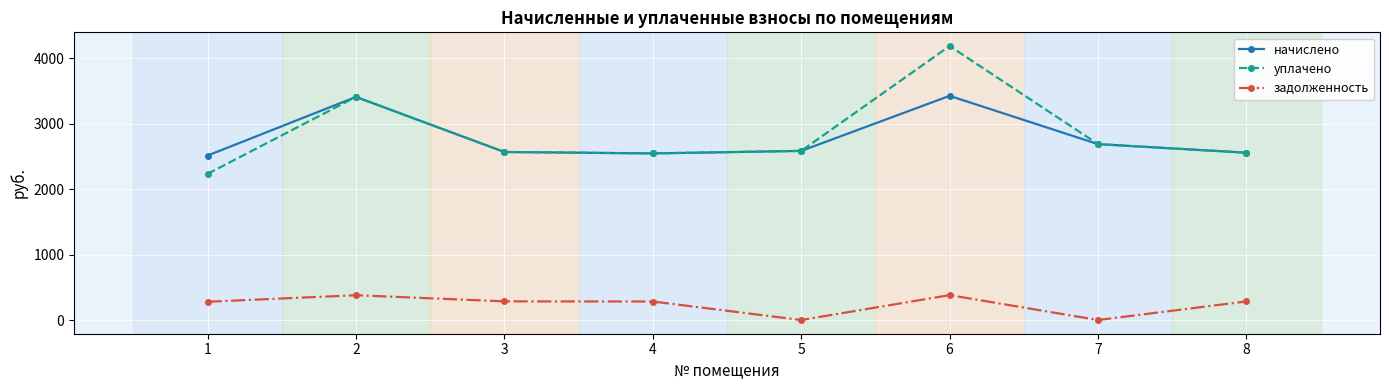

What are all the series names shown in the legend?

начислено, уплачено, задолженность